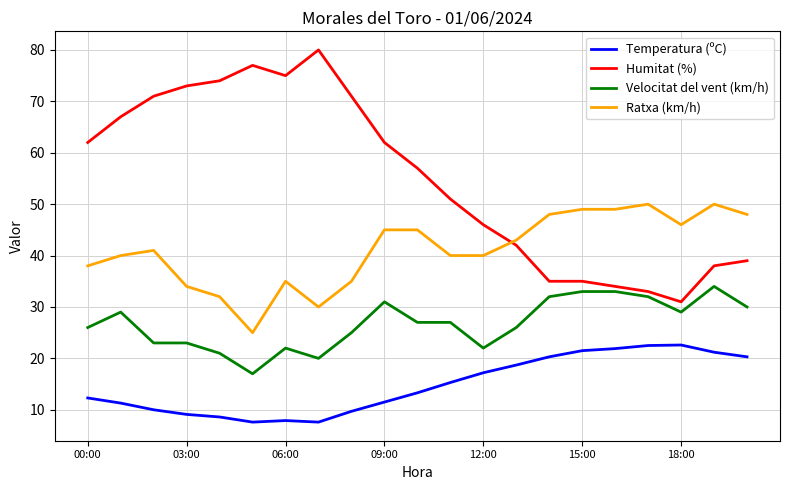

What is the minimum value shown in the chart?

7.6